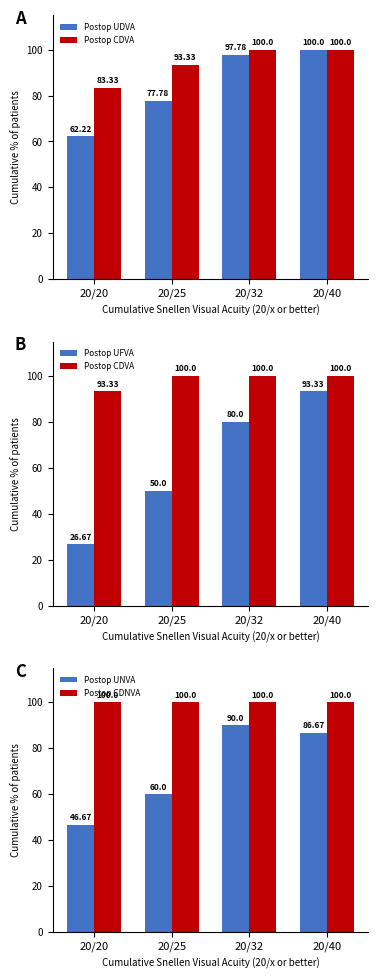

Rank the series at 20/20 from lowest to highest value.

Postop UFVA, Postop UNVA, Postop UDVA, Postop CDVA, Postop CDNVA